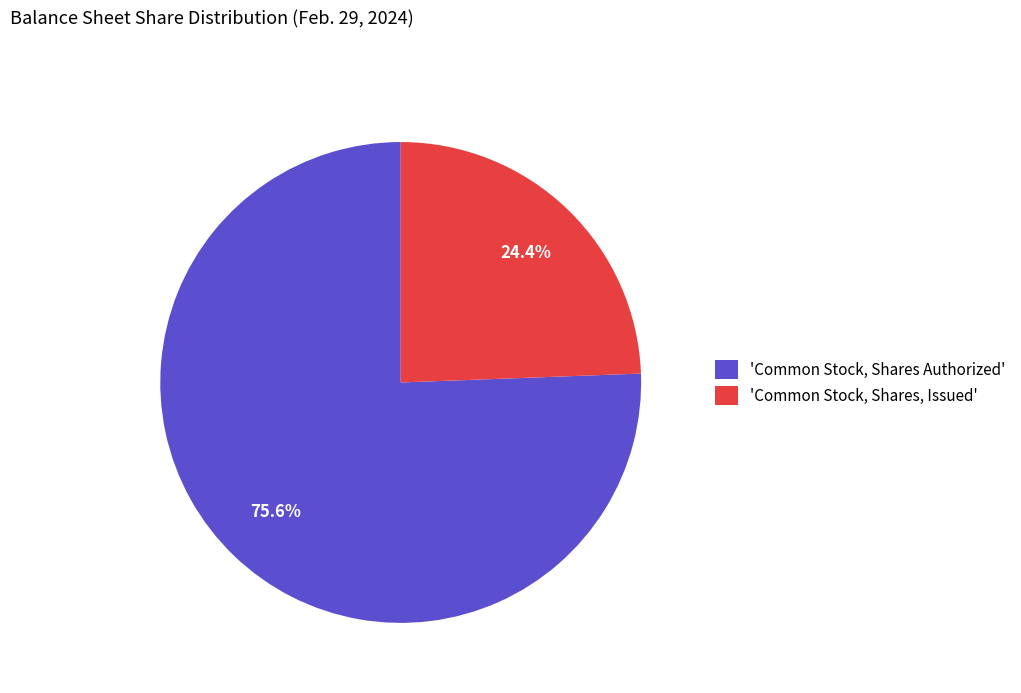

Count the number of slices in the pie.

2